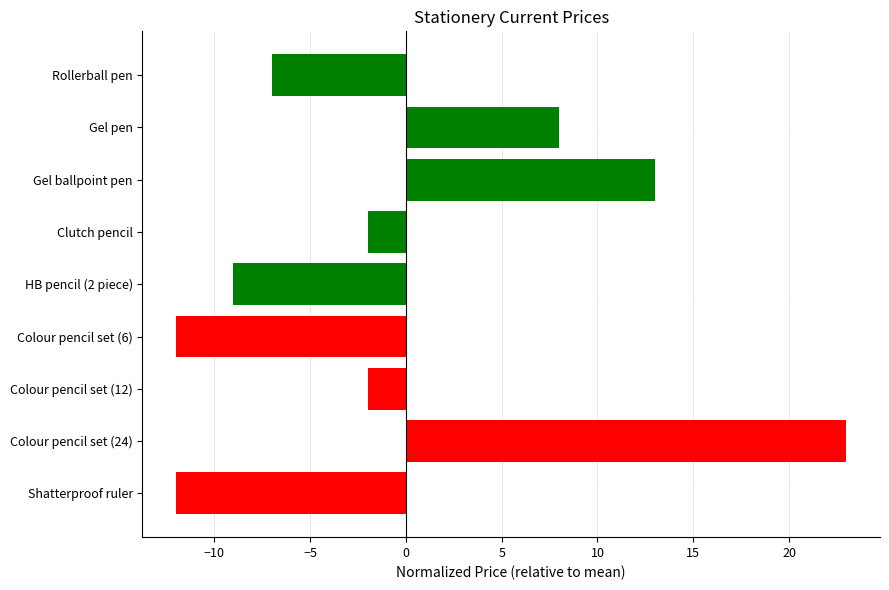

What is the greatest value displayed?

23.0